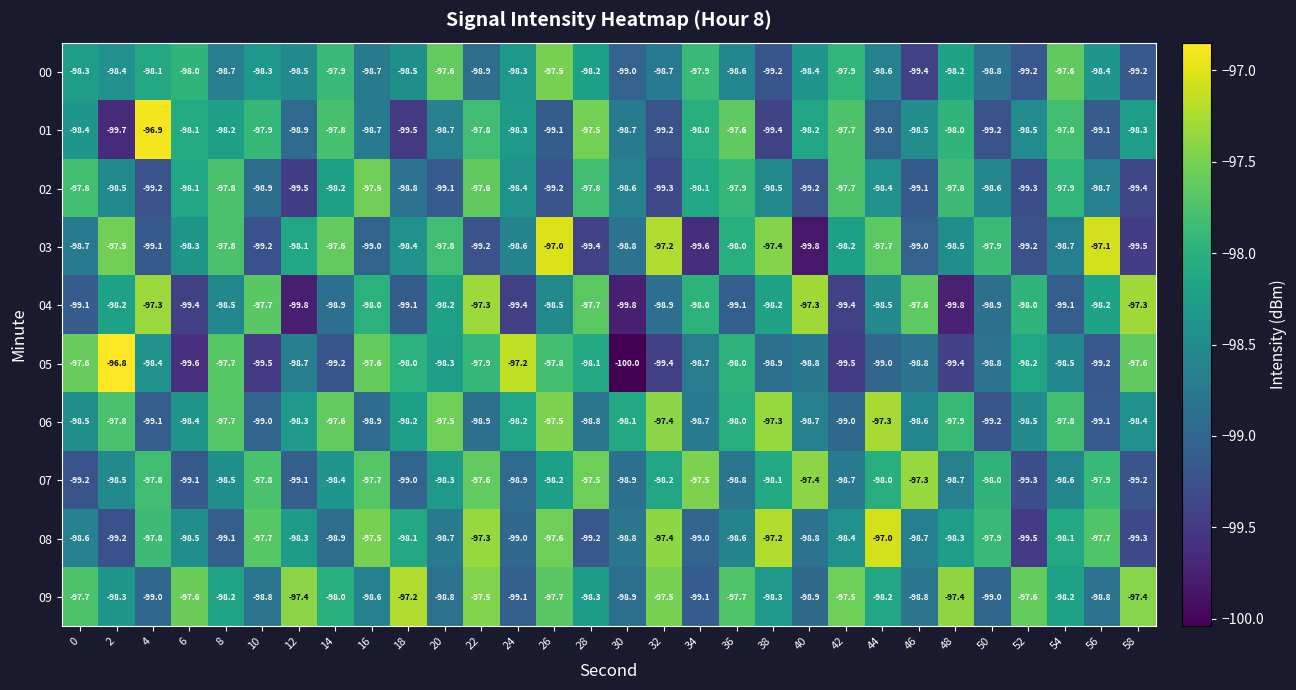

What is the difference between the maximum and minimum values in the 01 series?

2.8